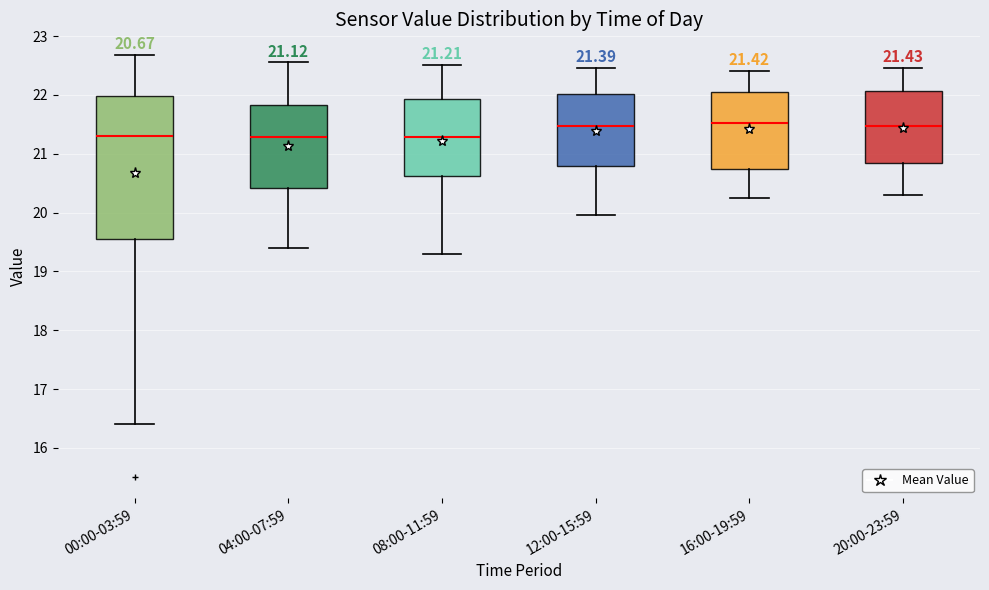

Comparing the boxes themselves (not the whiskers), which one is the tallest?

00:00-03:59